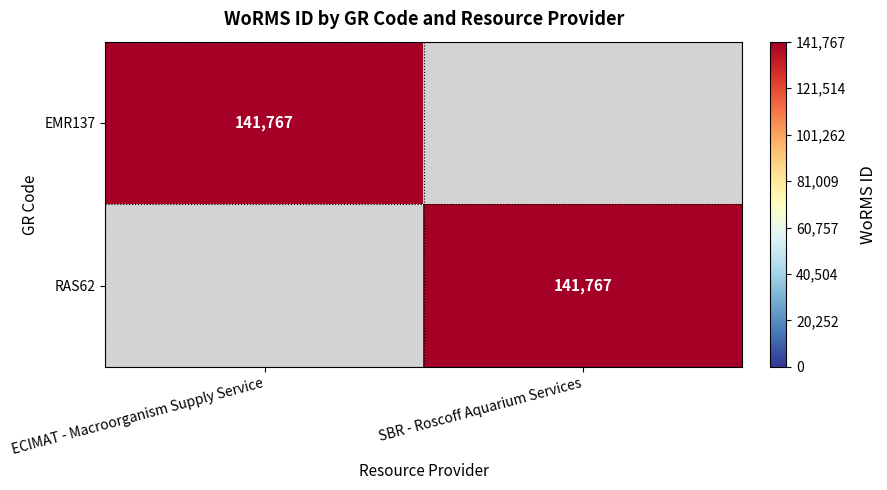

Which has a higher value, SBR - Roscoff Aquarium Services or ECIMAT - Macroorganism Supply Service?

ECIMAT - Macroorganism Supply Service